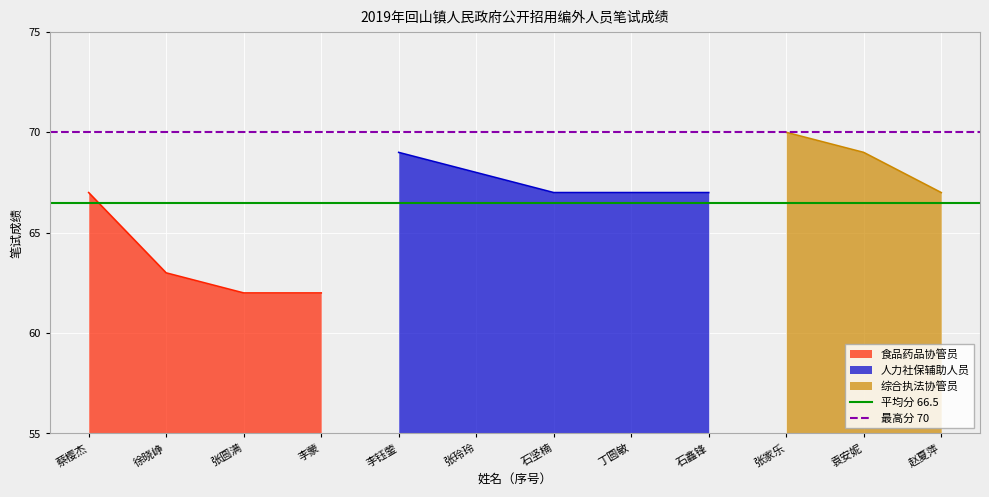

At which label is 食品药品协管员 closest to 64?

徐晓峥